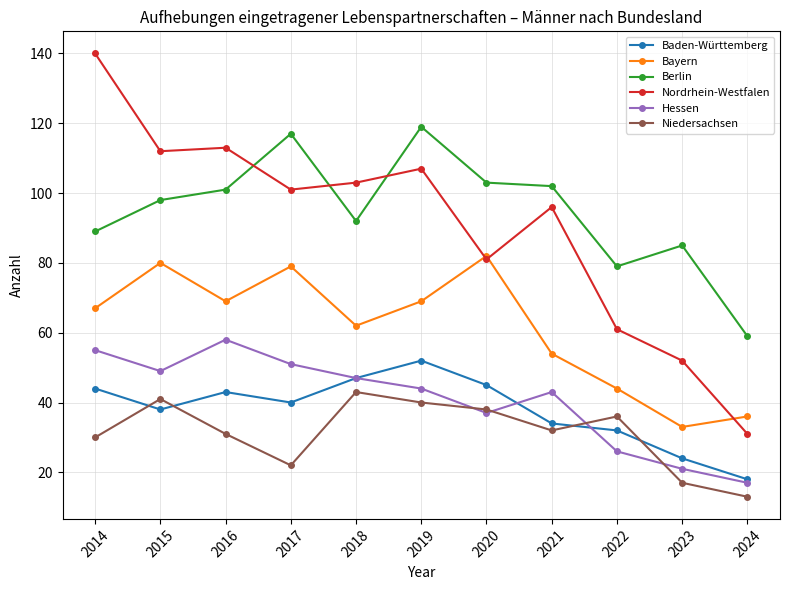

Reading left to right, what are all the values shown in this chart?

Baden-Württemberg: 2014=44	2015=38	2016=43	2017=40	2018=47	2019=52	2020=45	2021=34	2022=32	2023=24	2024=18
Bayern: 2014=67	2015=80	2016=69	2017=79	2018=62	2019=69	2020=82	2021=54	2022=44	2023=33	2024=36
Berlin: 2014=89	2015=98	2016=101	2017=117	2018=92	2019=119	2020=103	2021=102	2022=79	2023=85	2024=59
Nordrhein-Westfalen: 2014=140	2015=112	2016=113	2017=101	2018=103	2019=107	2020=81	2021=96	2022=61	2023=52	2024=31
Hessen: 2014=55	2015=49	2016=58	2017=51	2018=47	2019=44	2020=37	2021=43	2022=26	2023=21	2024=17
Niedersachsen: 2014=30	2015=41	2016=31	2017=22	2018=43	2019=40	2020=38	2021=32	2022=36	2023=17	2024=13